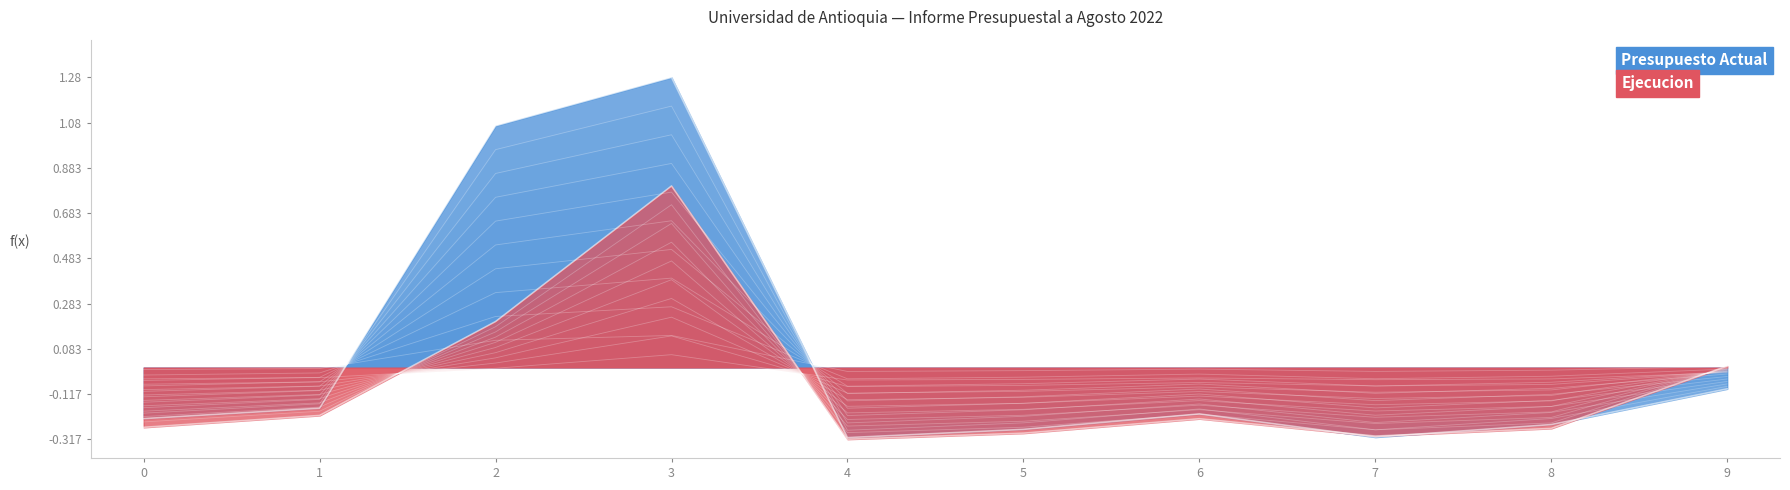

What is the sum of all Presupuesto Actual values?

0.5